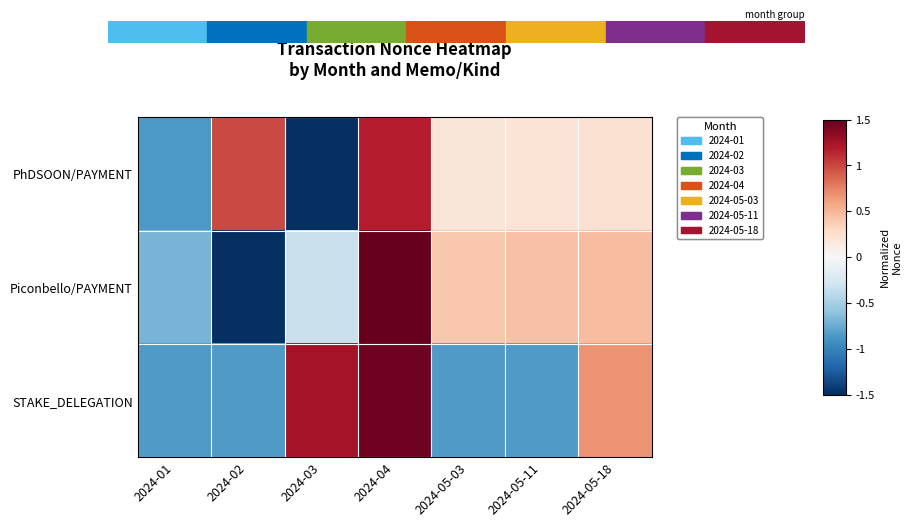

Which series has the largest total across all categories?

STAKE_DELEGATION